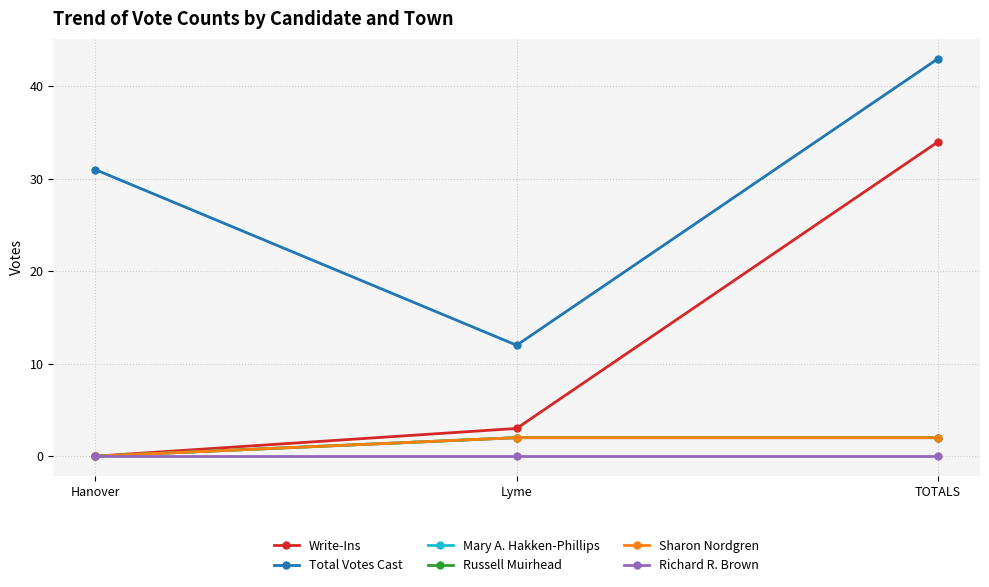

How many data points in Total Votes Cast are less than 31?

1